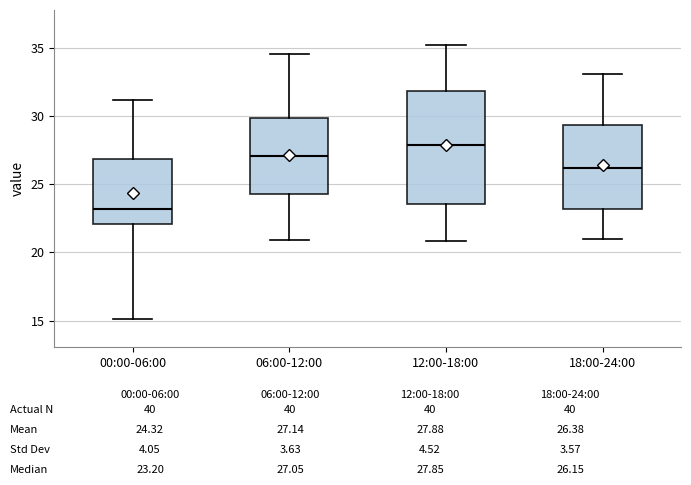

Where is the upper edge of the box for 18:00-24:00 on the y-axis? The values are not printed on the chart, so give them approximately, as read against the axis.

29.5